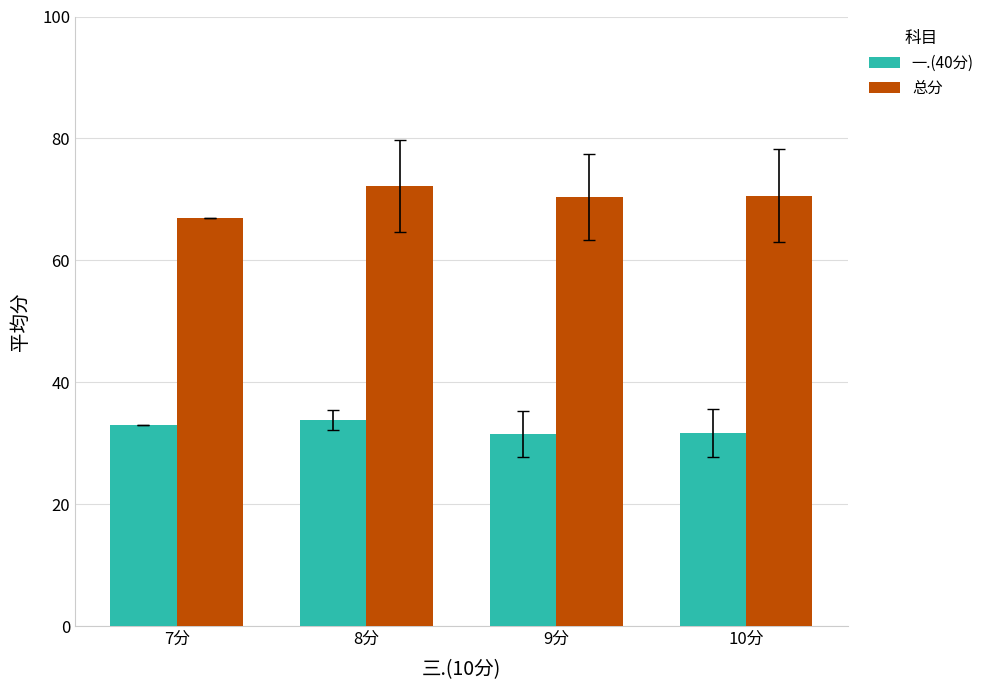

Are the bars horizontal?

No